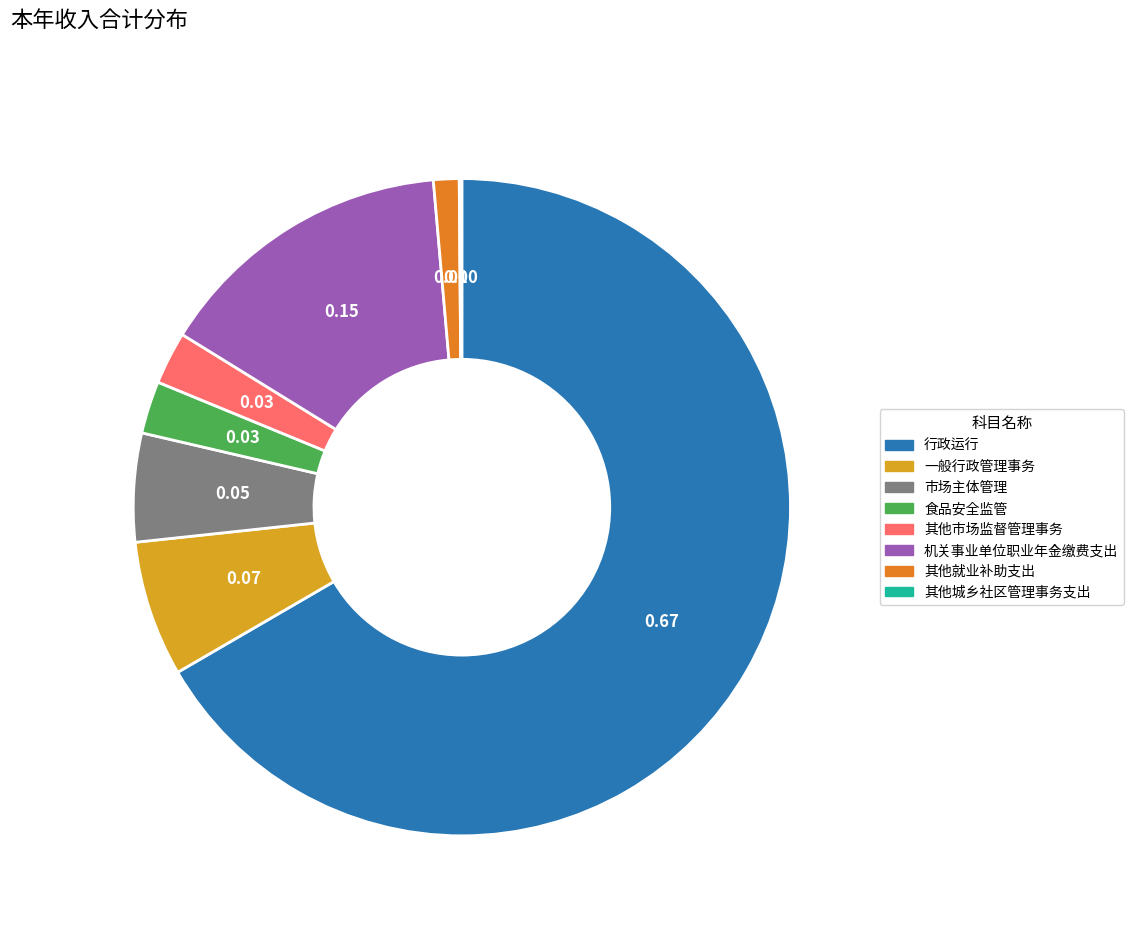

Which slice represents more than half of the pie?

行政运行